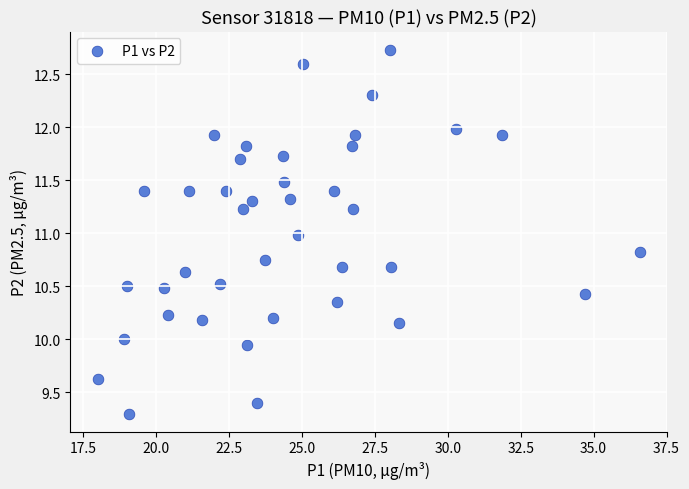

What is the range of X values (max minus min)?

18.6